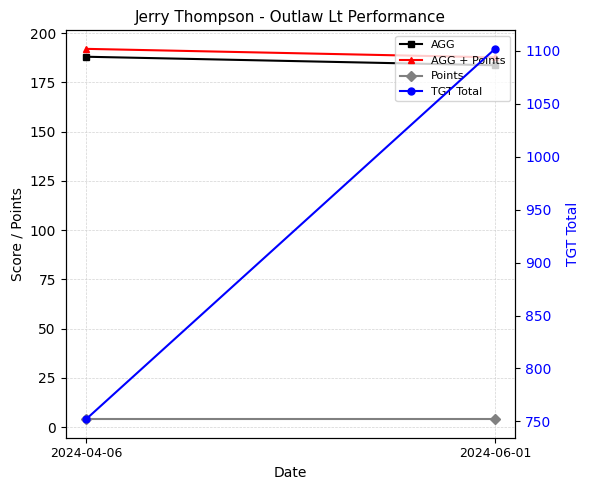

Which category has the lowest value in the AGG series?

2024-06-01